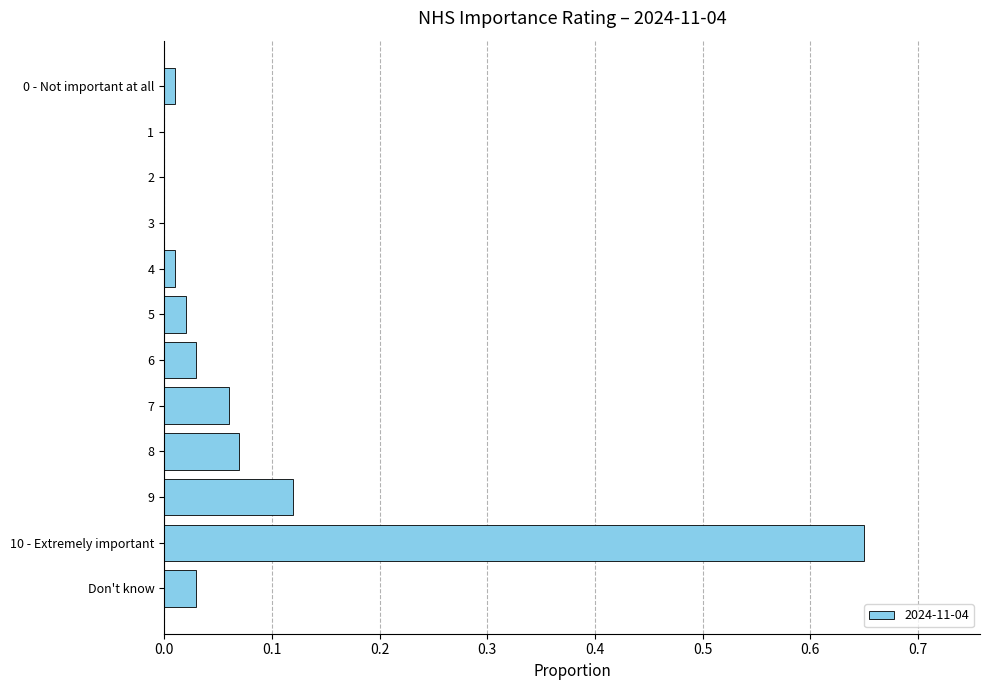

What is the change in value from 3 to 7?

+0.1